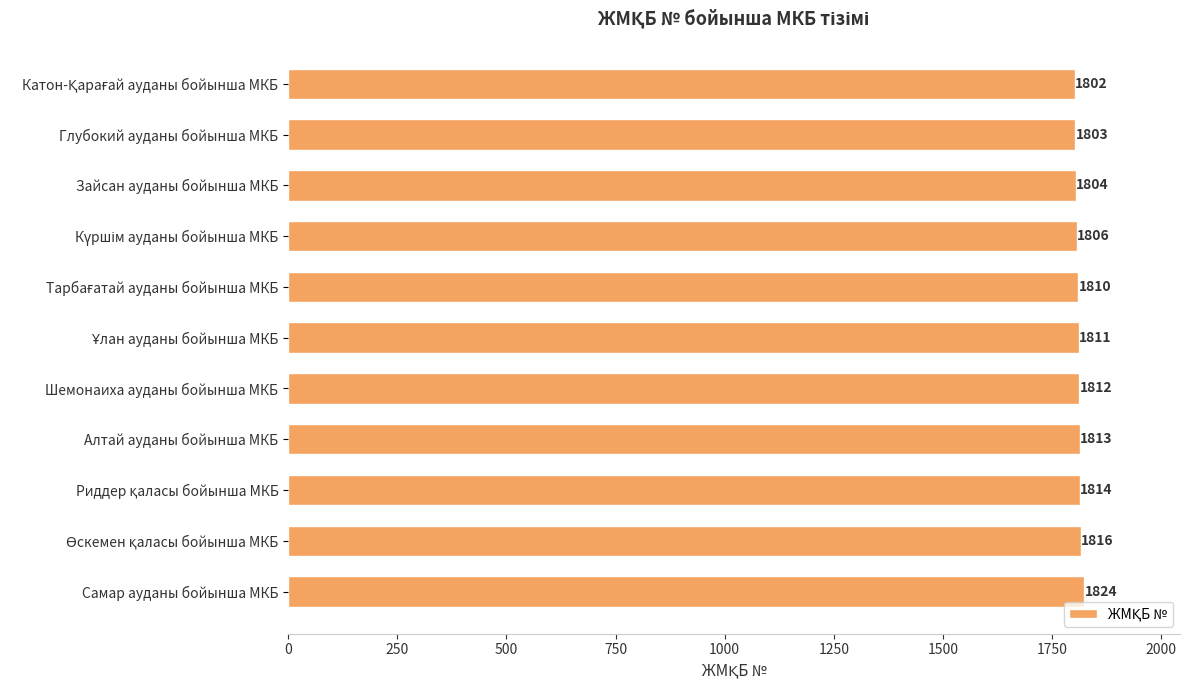

Reading bottom to top, list all the values displayed in this chart.

1824	1816	1814	1813	1812	1811	1810	1806	1804	1803	1802